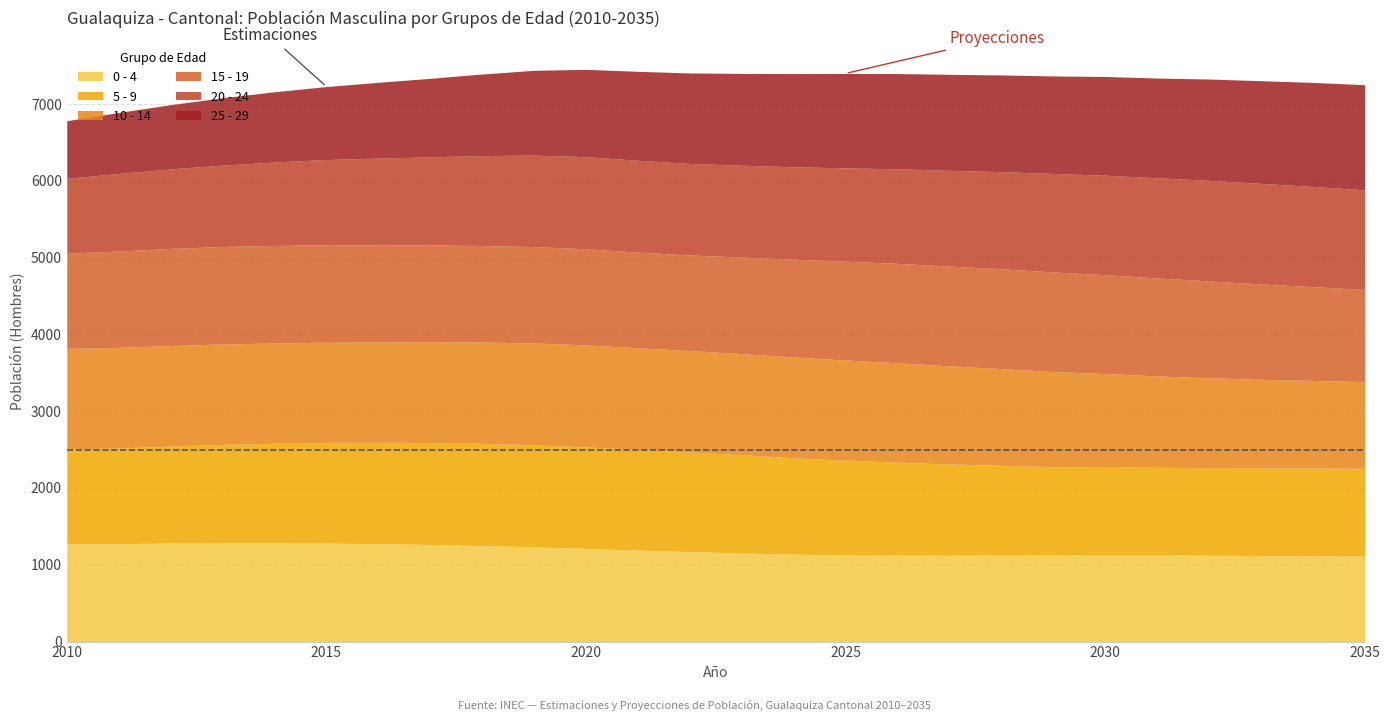

What is the sum of the 10 - 14 values at 2017 and 2034?

2453